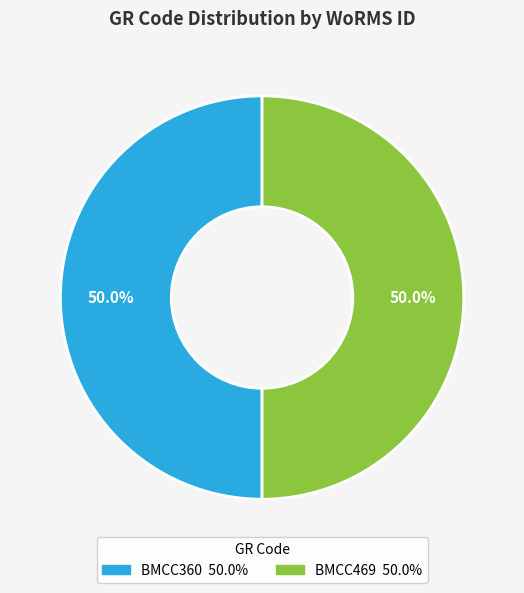

What percentage is NOT represented by BMCC469?

50.0%